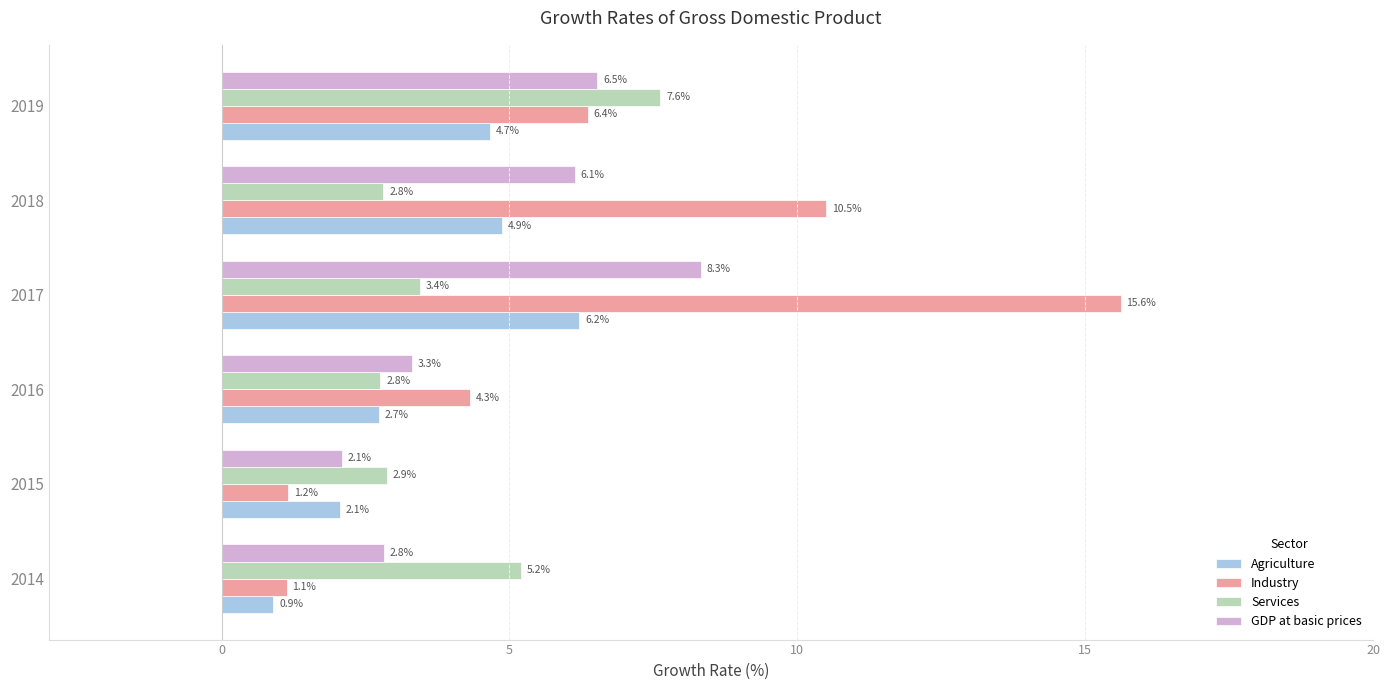

What is the difference between the maximum and minimum values in the Industry series?

14.5